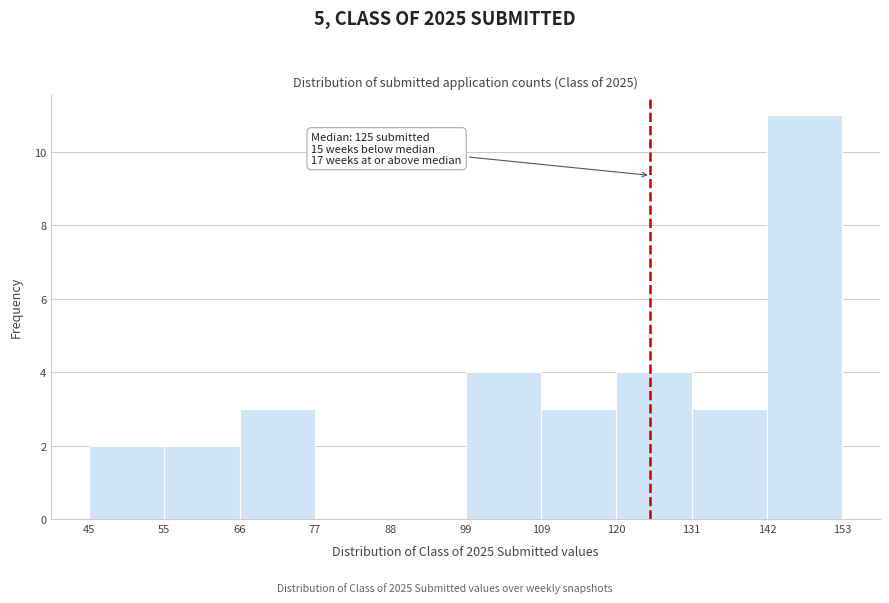

Over which range of the x-axis is the bar tallest?

142 to 153